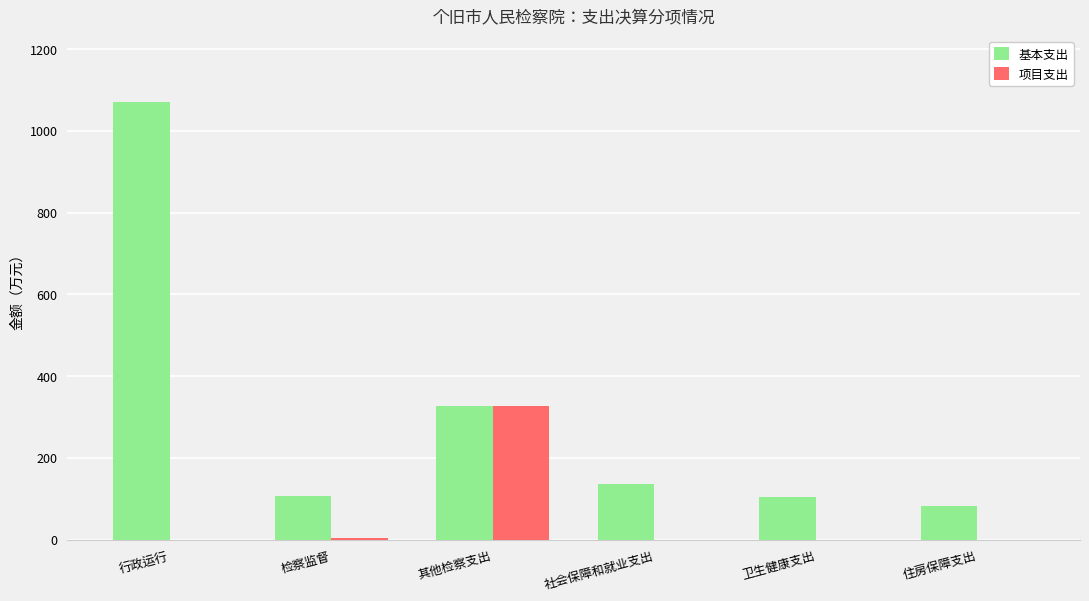

What is the approximate value of 项目支出 at 其他检察支出?

326.0